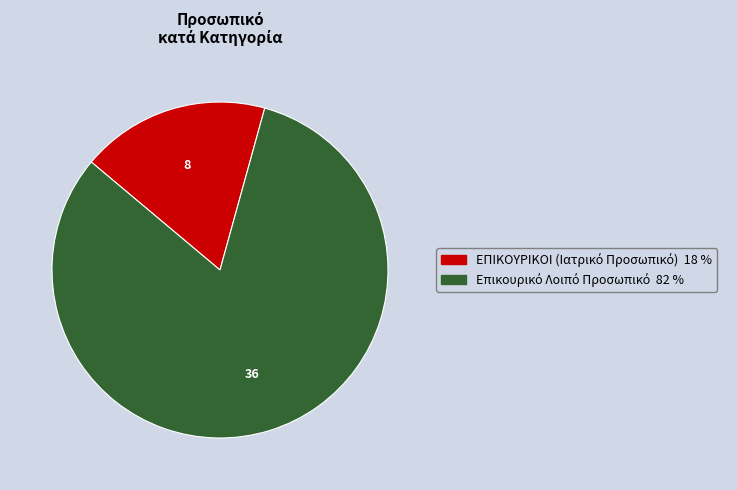

Is there any slice that represents more than half of the pie?

Yes